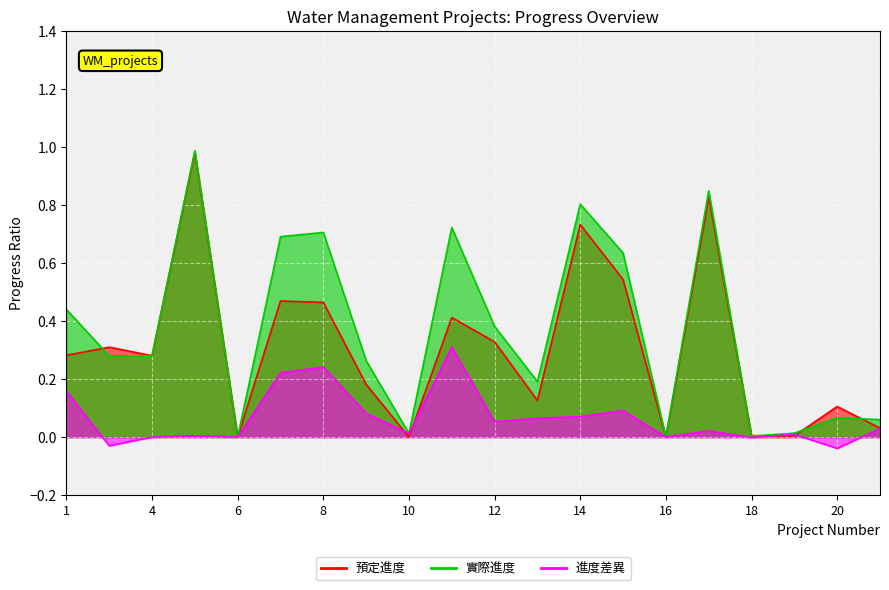

Rank the series by their maximum value, from highest to lowest.

實際進度, 預定進度, 進度差異